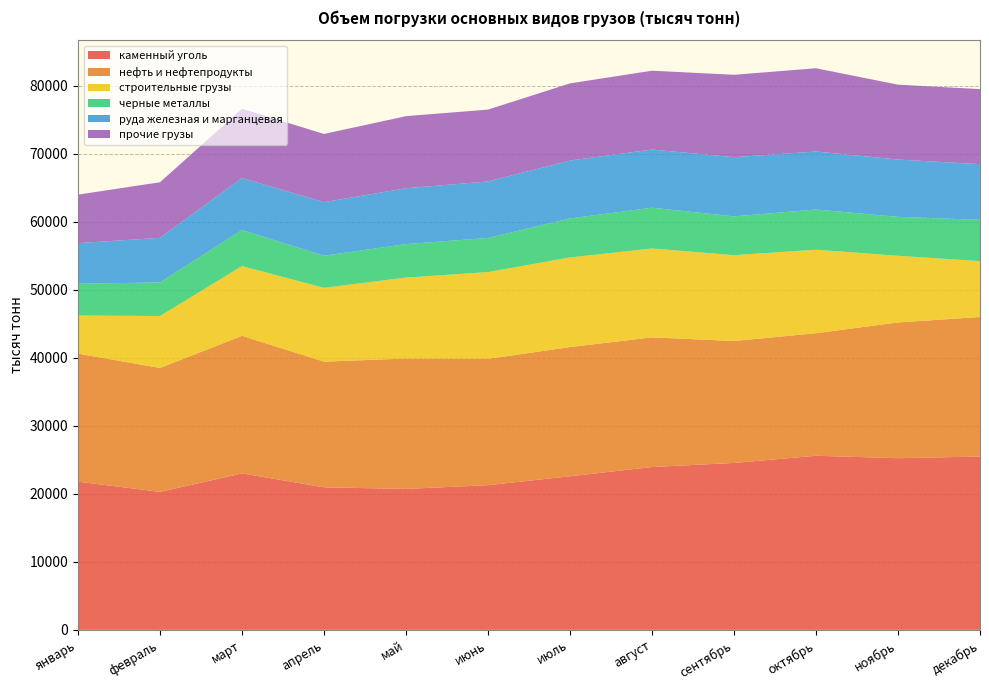

Reading left to right, transcribe all the data shown in this chart.

каменный уголь: январь=21790	февраль=20290	март=23001	апрель=20962	май=20722	июнь=21272	июль=22585	август=23942	сентябрь=24540	октябрь=25600	ноябрь=25240	декабрь=25483
нефть и нефтепродукты: январь=18828	февраль=18218	март=20229	апрель=18474	май=19172	июнь=18574	июль=18998	август=19067	сентябрь=17931	октябрь=18015	ноябрь=19959	декабрь=20521
строительные грузы: январь=5598	февраль=7639	март=10263	апрель=10851	май=11902	июнь=12763	июль=13172	август=13067	сентябрь=12619	октябрь=12282	ноябрь=9802	декабрь=8217
черные металлы: январь=4677	февраль=4937	март=5300	апрель=4727	май=4923	июнь=5017	июль=5740	август=5994	сентябрь=5708	октябрь=5909	ноябрь=5728	декабрь=6064
руда железная и марганцевая: январь=5965	февраль=6559	март=7635	апрель=7873	май=8209	июнь=8306	июль=8508	август=8553	сентябрь=8703	октябрь=8525	ноябрь=8424	декабрь=8189
прочие грузы: январь=7135	февраль=8169	март=10187	апрель=10028	май=10603	июнь=10564	июль=11347	август=11591	сентябрь=12112	октябрь=12242	ноябрь=11008	декабрь=11035